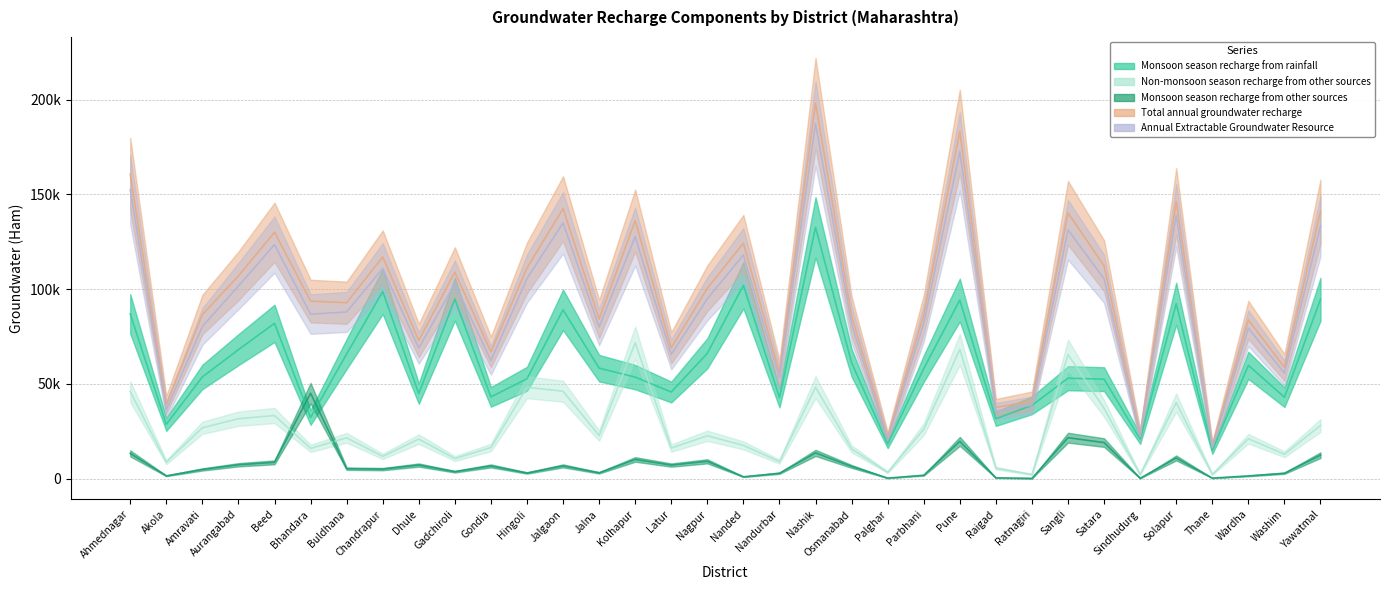

Rank the categories by Monsoon season recharge from other sources value from lowest to highest.

Ratnagiri, Sindhudurg, Thane, Palghar, Raigad, Nanded, Wardha, Akola, Parbhani, Washim, Nandurbar, Hingoli, Jalna, Gadchiroli, Amravati, Chandrapur, Buldhana, Osmanabad, Gondia, Jalgaon, Latur, Dhule, Aurangabad, Beed, Nagpur, Kolhapur, Solapur, Yawatmal, Ahmednagar, Nashik, Satara, Pune, Sangli, Bhandara